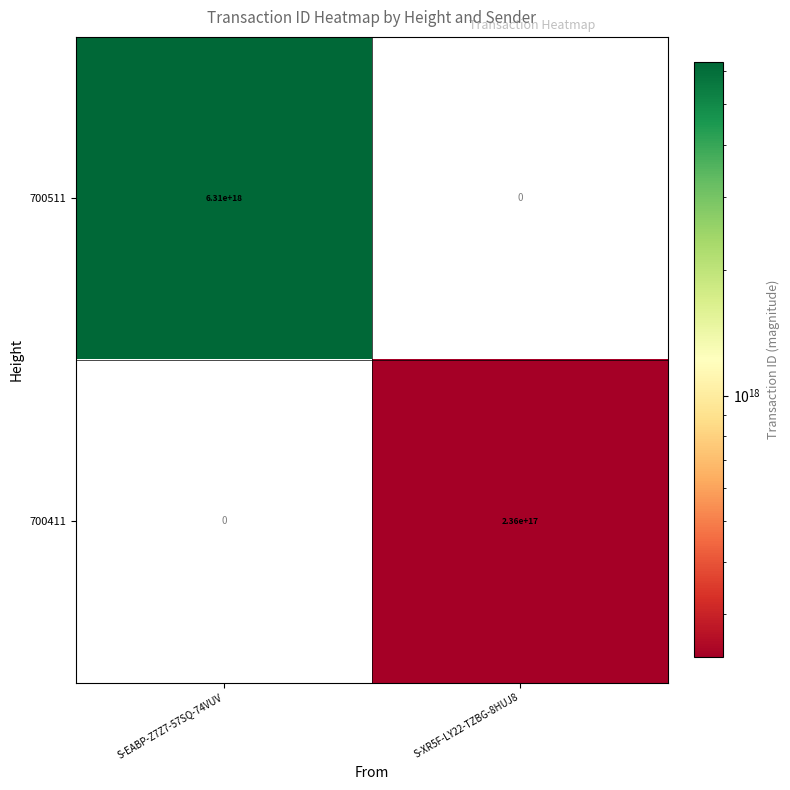

Between S-EABP-Z7Z7-57SQ-74VUV and S-XR5F-LY22-TZBG-8HUJ8, which series saw the biggest shift?

700511